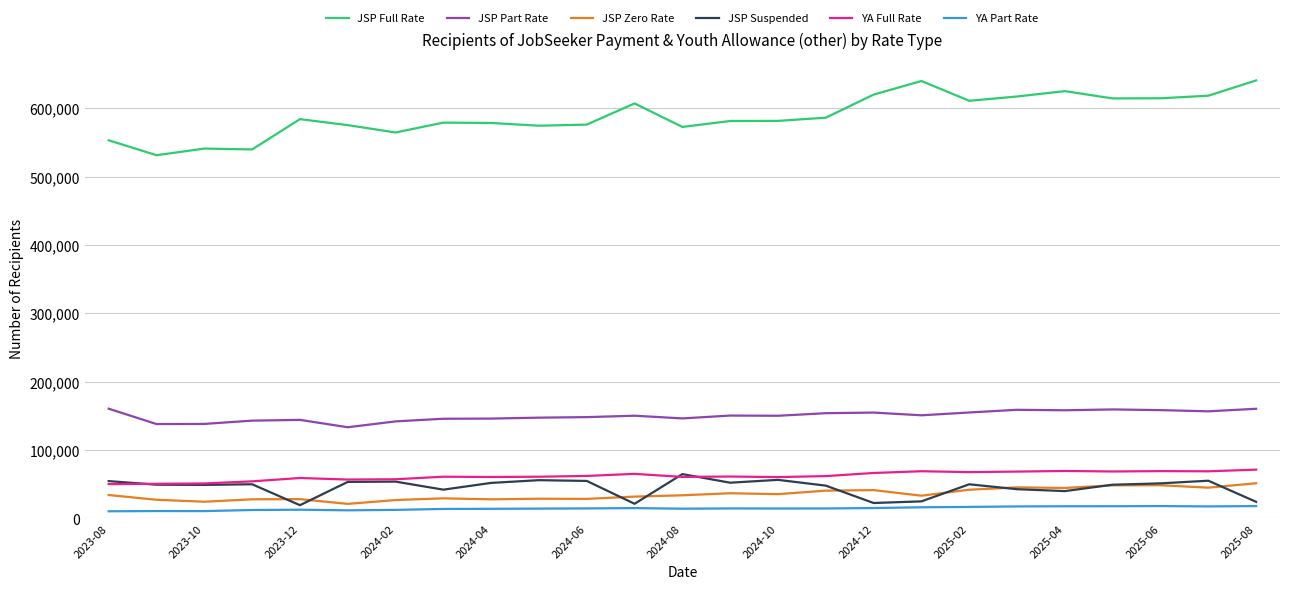

Which series has the widest spread of values?

JSP Full Rate